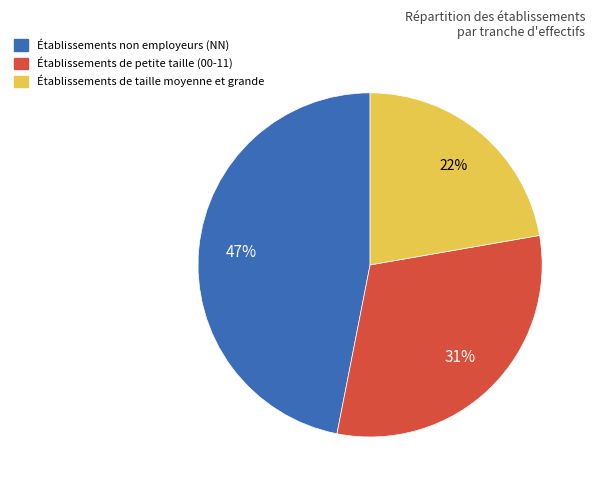

Does any single category account for the majority?

No